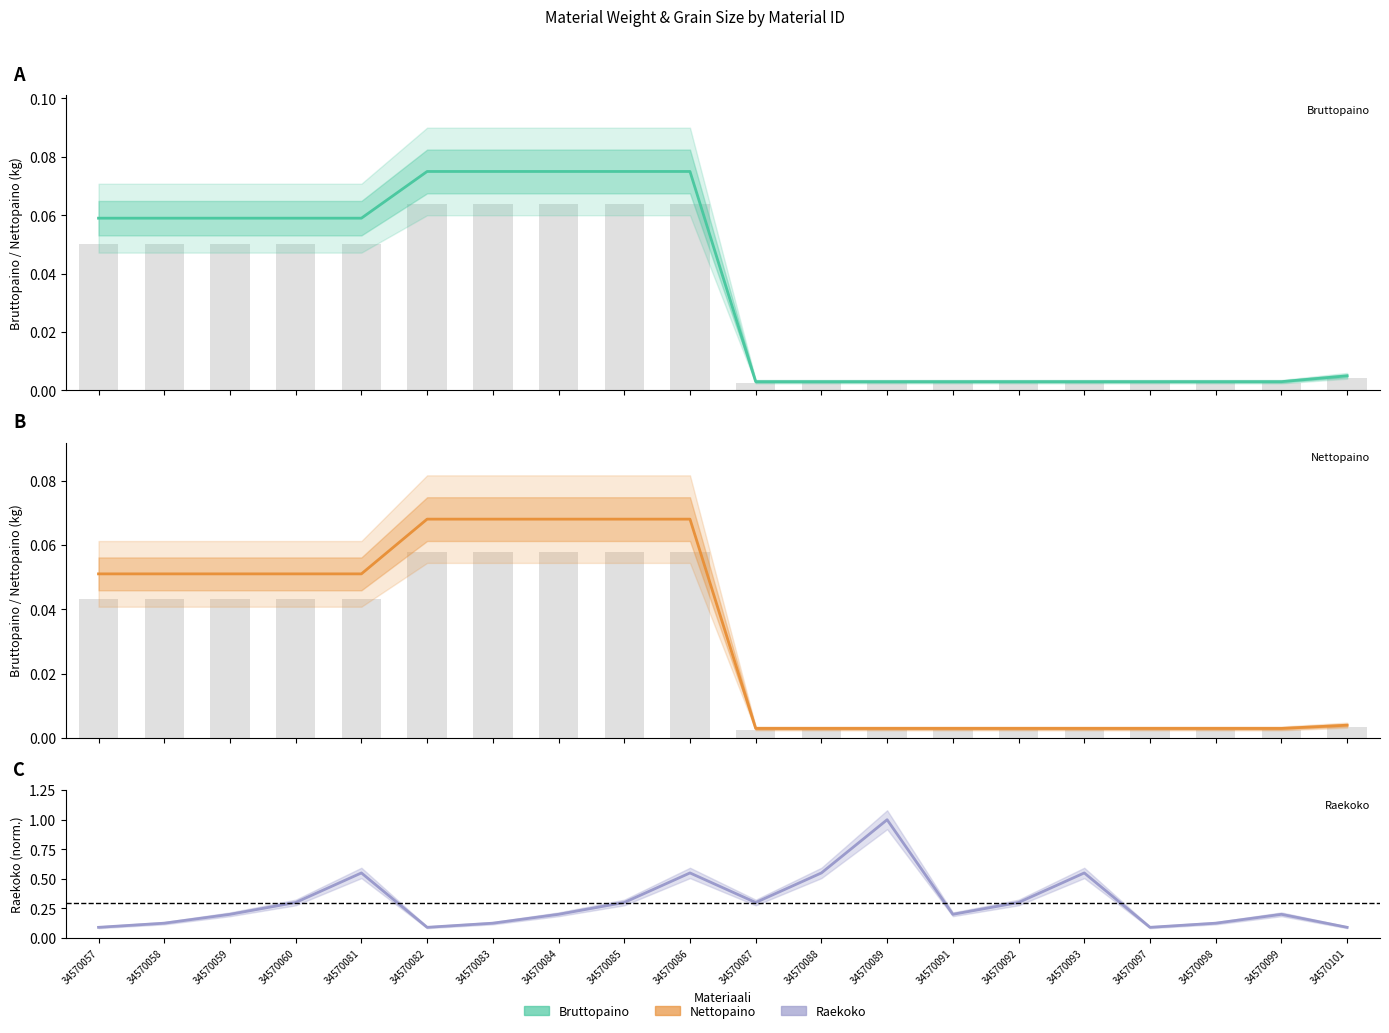

What are all the series names shown in the legend?

Bruttopaino, Nettopaino, Raekoko